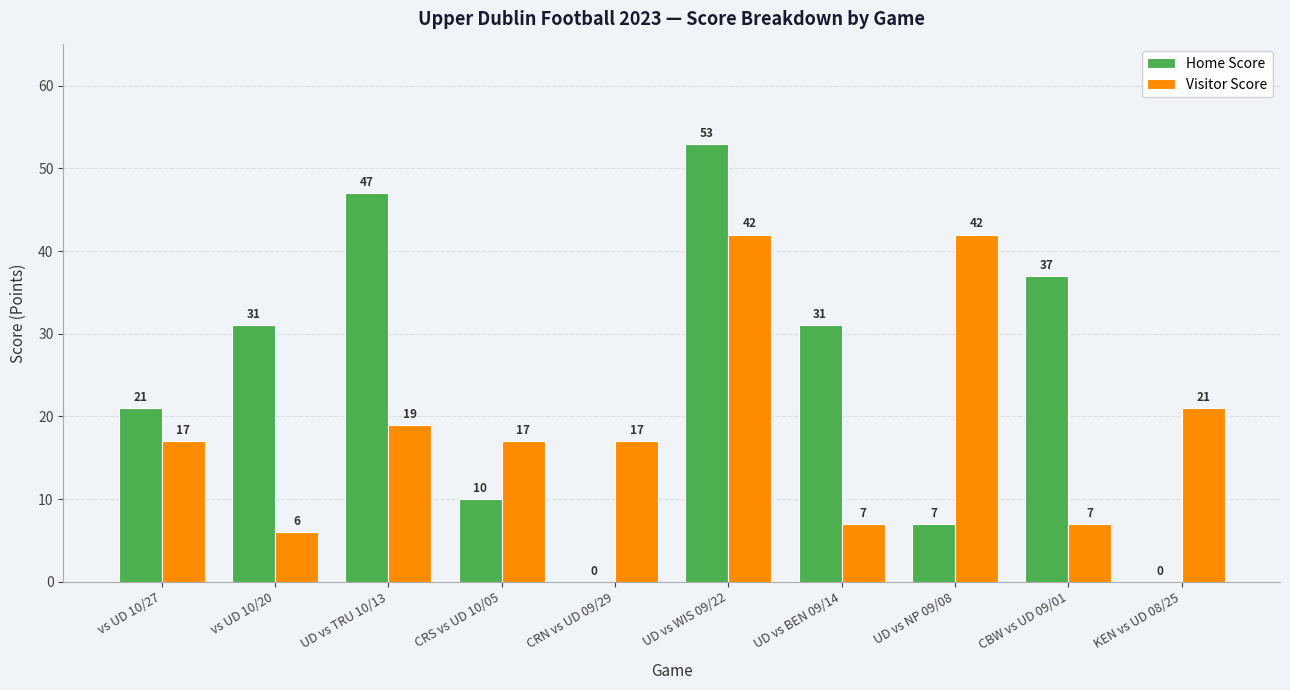

Reading left to right, list all the values displayed in this chart.

Home Score: vs UD 10/27=21	vs UD 10/20=31	UD vs TRU 10/13=47	CRS vs UD 10/05=10	CRN vs UD 09/29=0	UD vs WIS 09/22=53	UD vs BEN 09/14=31	UD vs NP 09/08=7	CBW vs UD 09/01=37	KEN vs UD 08/25=0
Visitor Score: vs UD 10/27=17	vs UD 10/20=6	UD vs TRU 10/13=19	CRS vs UD 10/05=17	CRN vs UD 09/29=17	UD vs WIS 09/22=42	UD vs BEN 09/14=7	UD vs NP 09/08=42	CBW vs UD 09/01=7	KEN vs UD 08/25=21